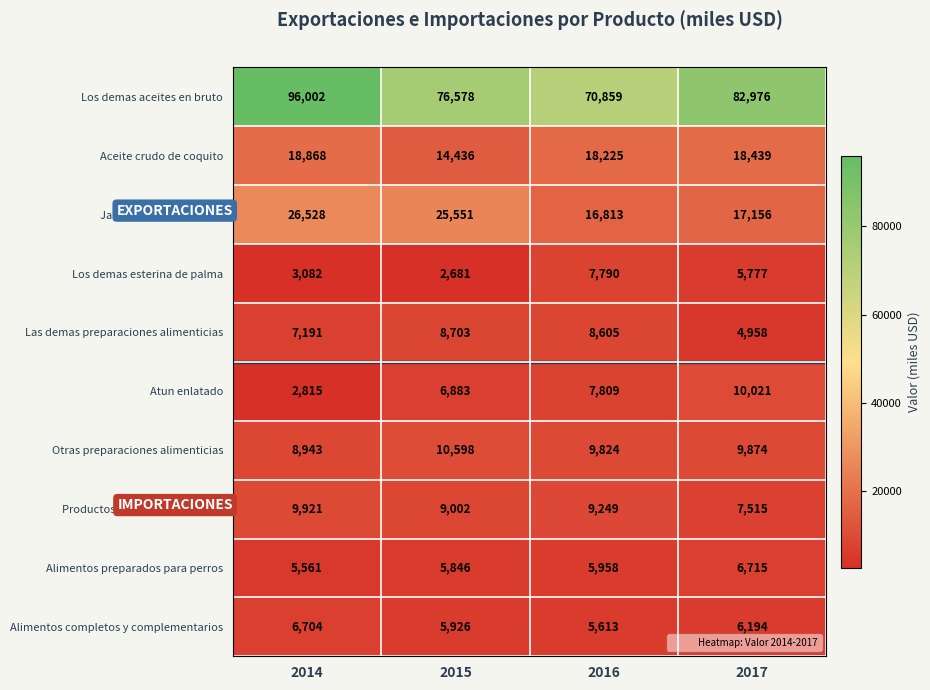

Which series has the largest range (max minus min)?

Los demas aceites en bruto